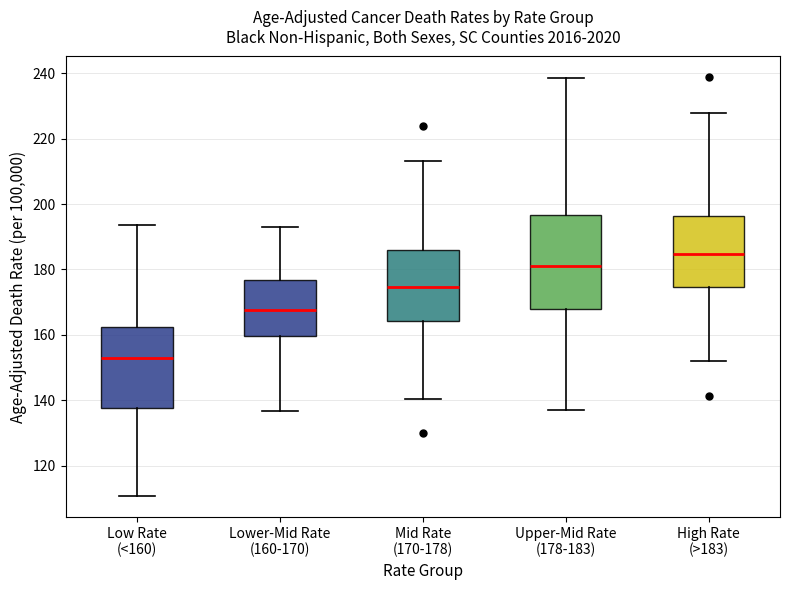

Where does the lower whisker of the box for High Rate (>183) end on the y-axis? The values are not printed on the chart, so give them approximately, as read against the axis.

152